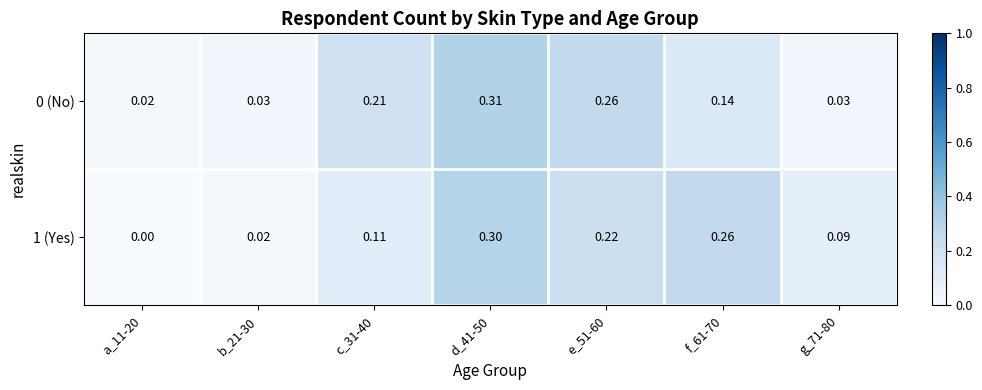

Which label corresponds to the largest value in the chart?

d_41-50